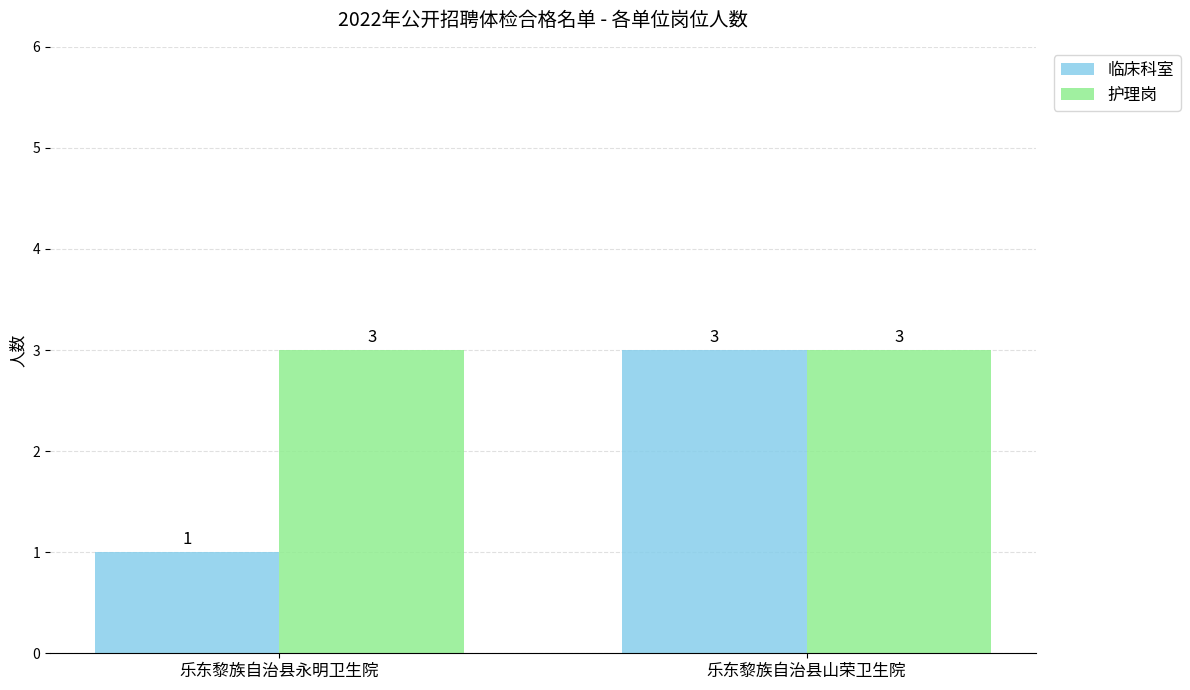

Reading left to right, what are all the values shown in this chart?

临床科室: 1	3
护理岗: 3	3